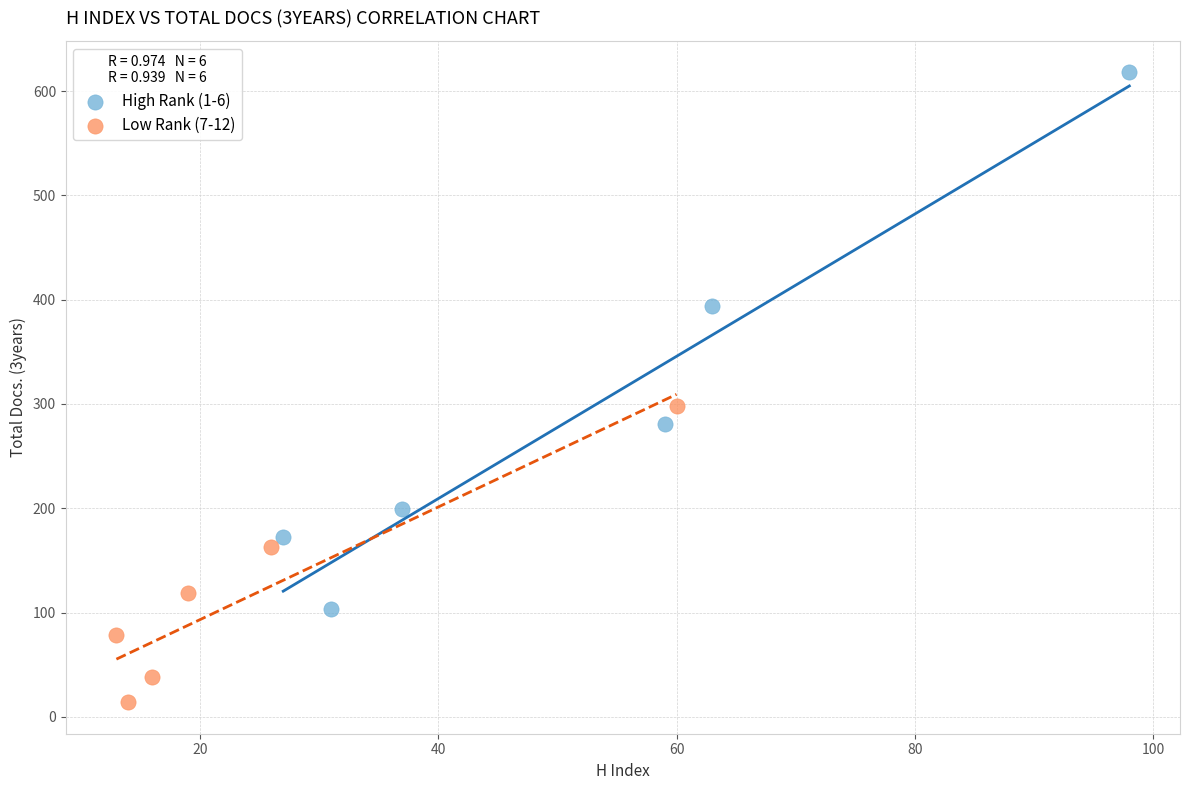

Which series has the widest spread of Y values?

High Rank (1-6)